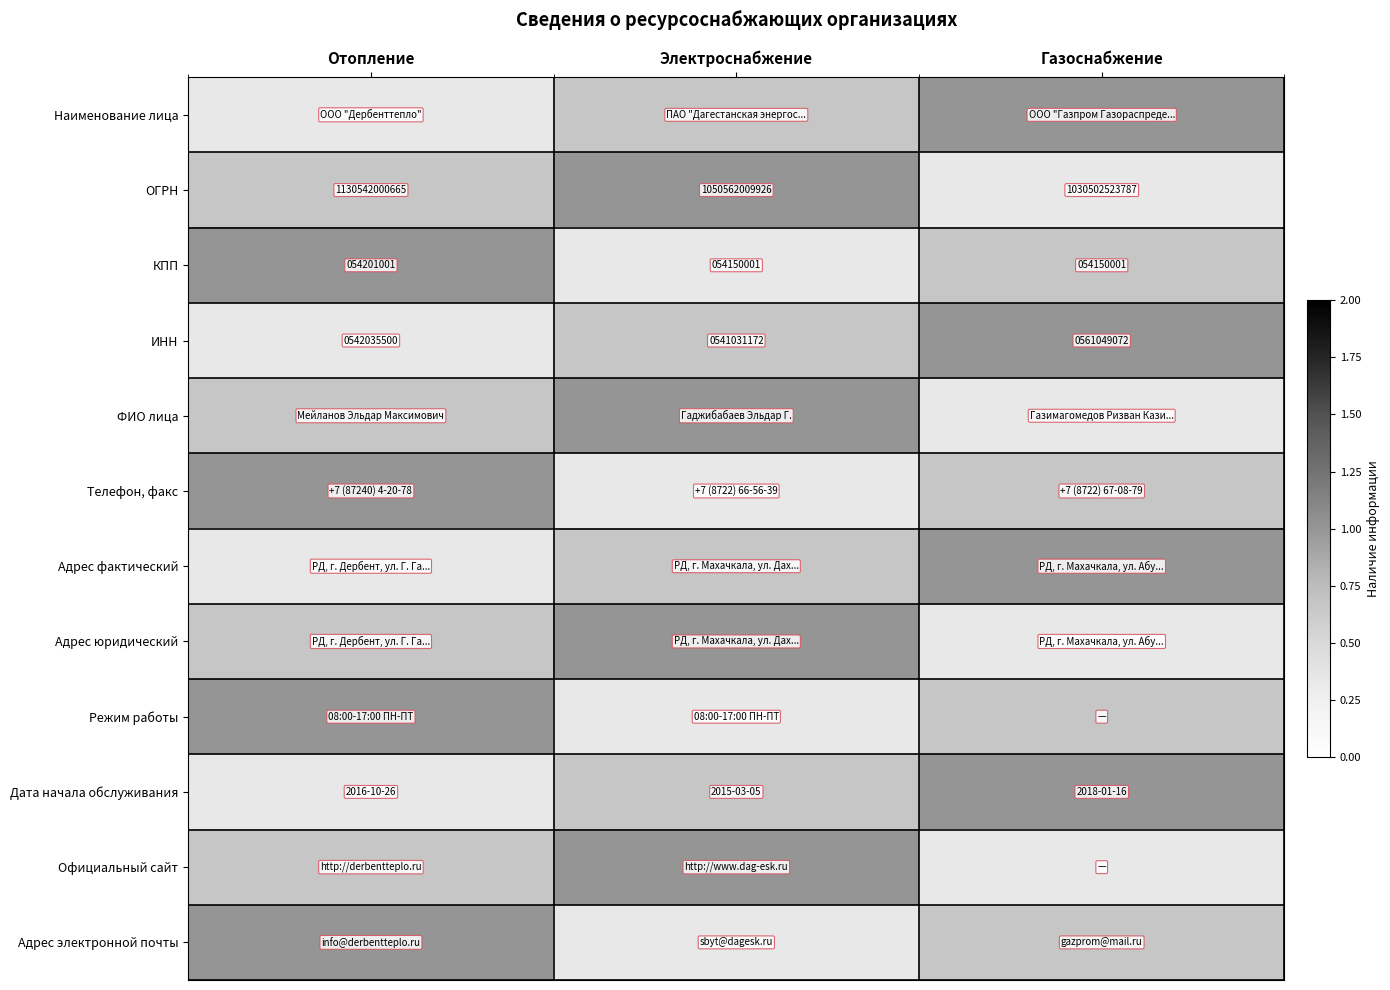

How many distinct data groups are displayed?

12